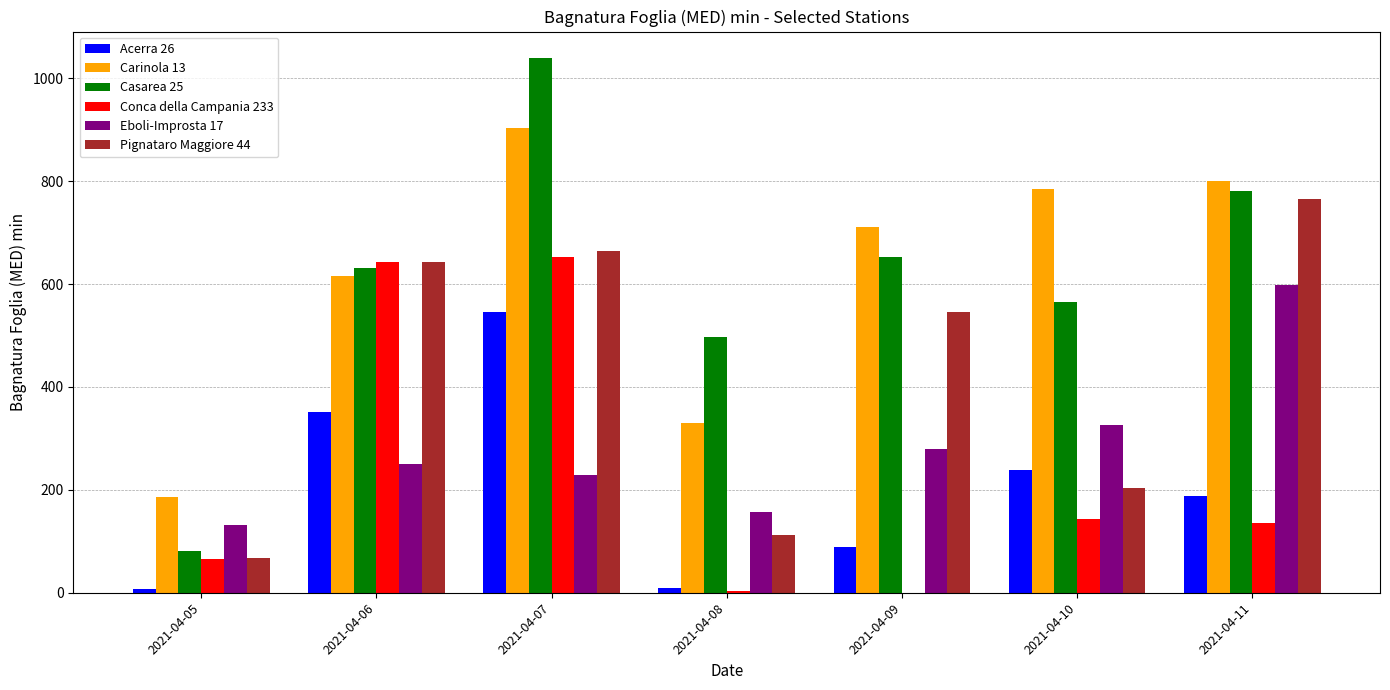

Which series has the largest total across all categories?

Carinola 13